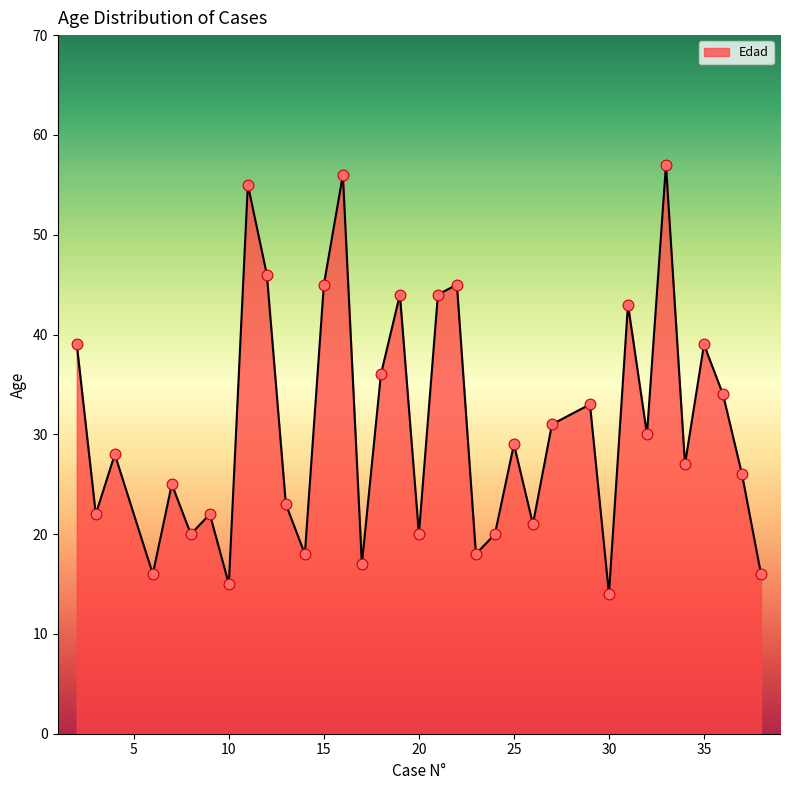

What is the maximum value shown in the chart?

57